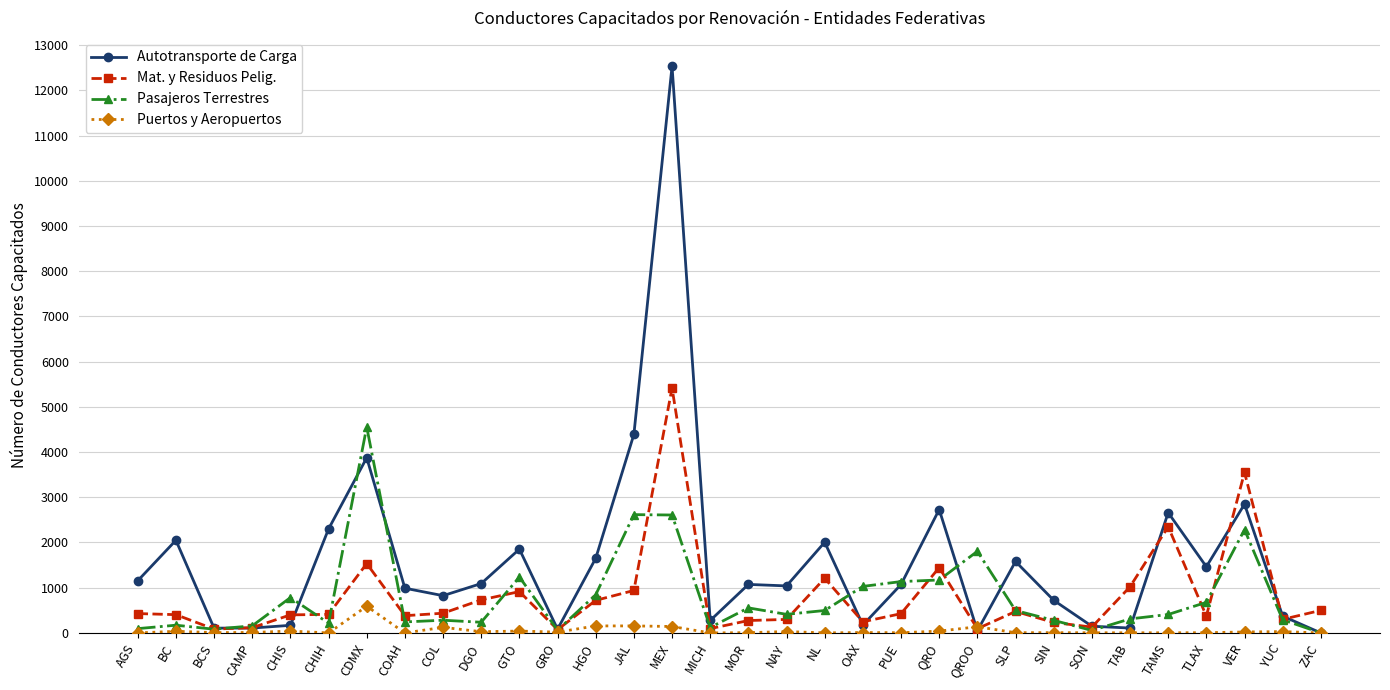

The Pasajeros Terrestres series shows 3106 at VER. True or false?

False